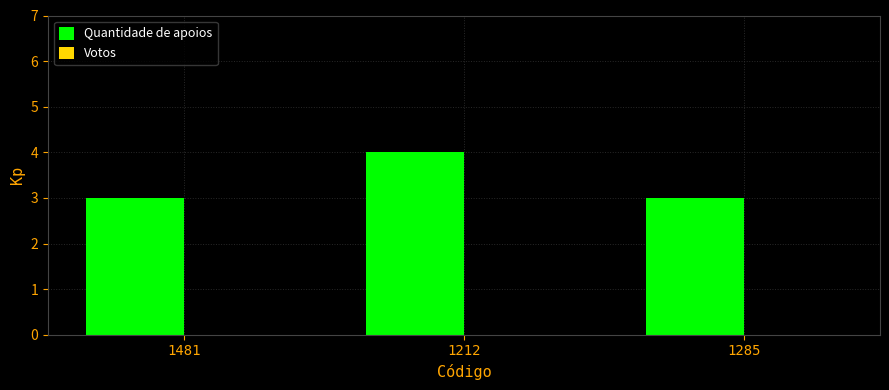

What is the greatest value displayed?

4